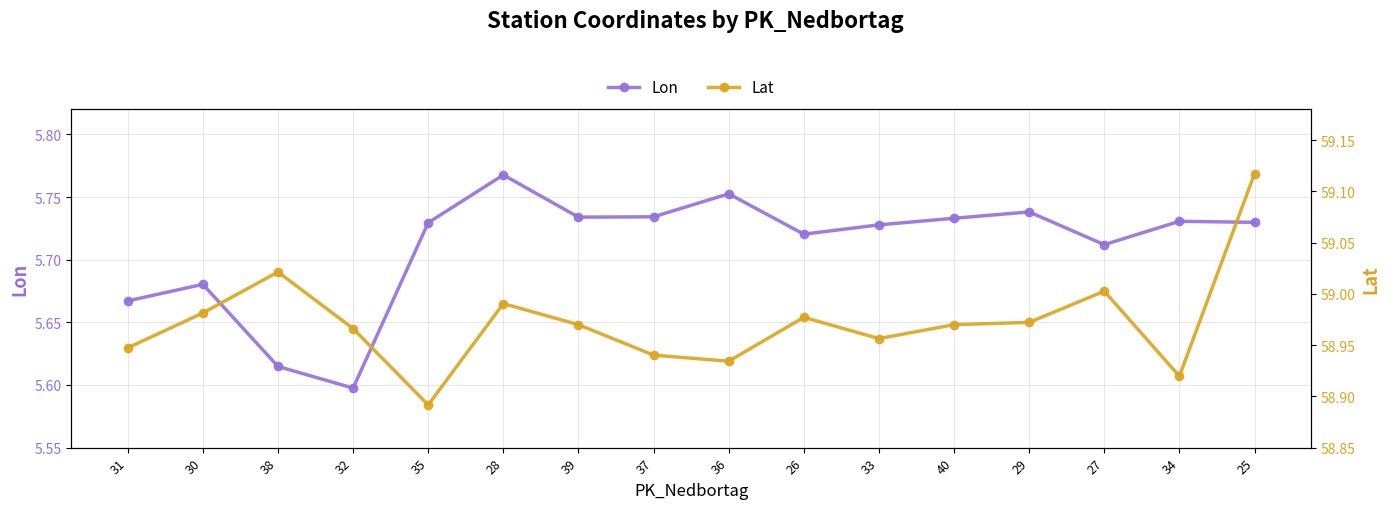

At 32, list the series in order from smallest to largest.

Lon, Lat